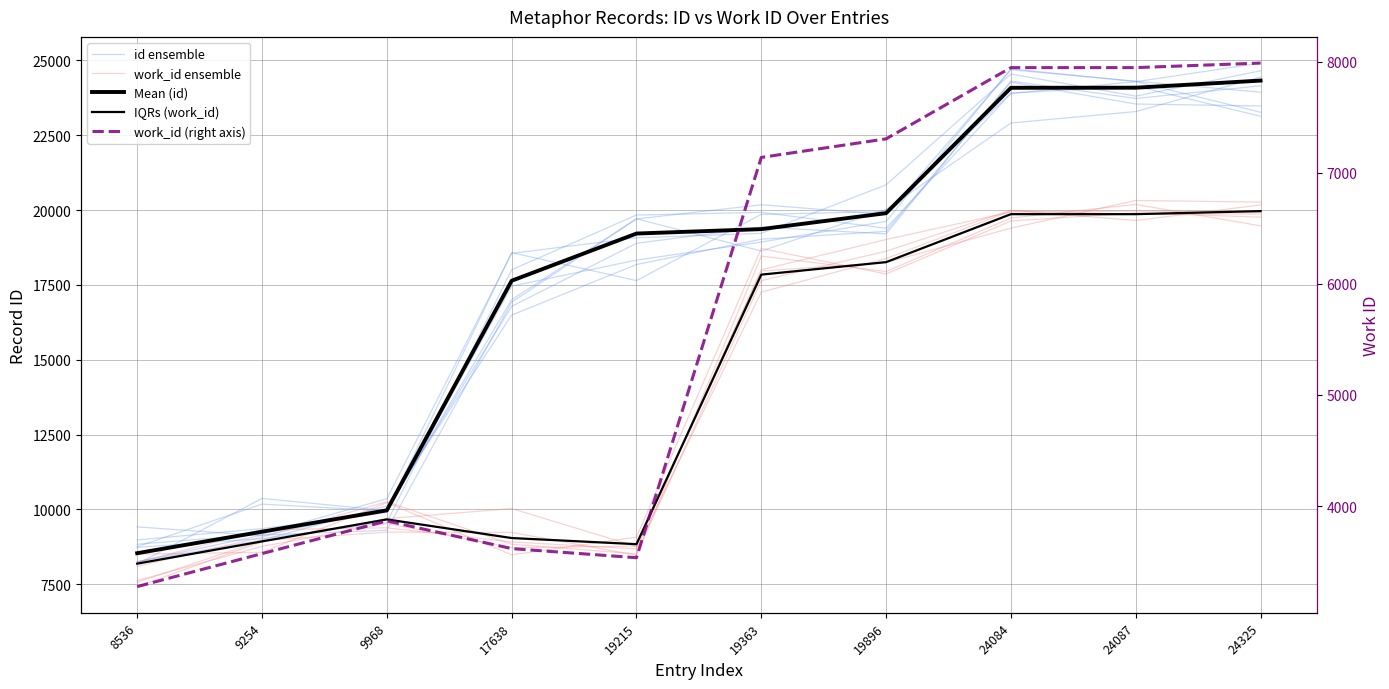

The value of work_id ensemble at 19215 is 8514.1. True or false?

True